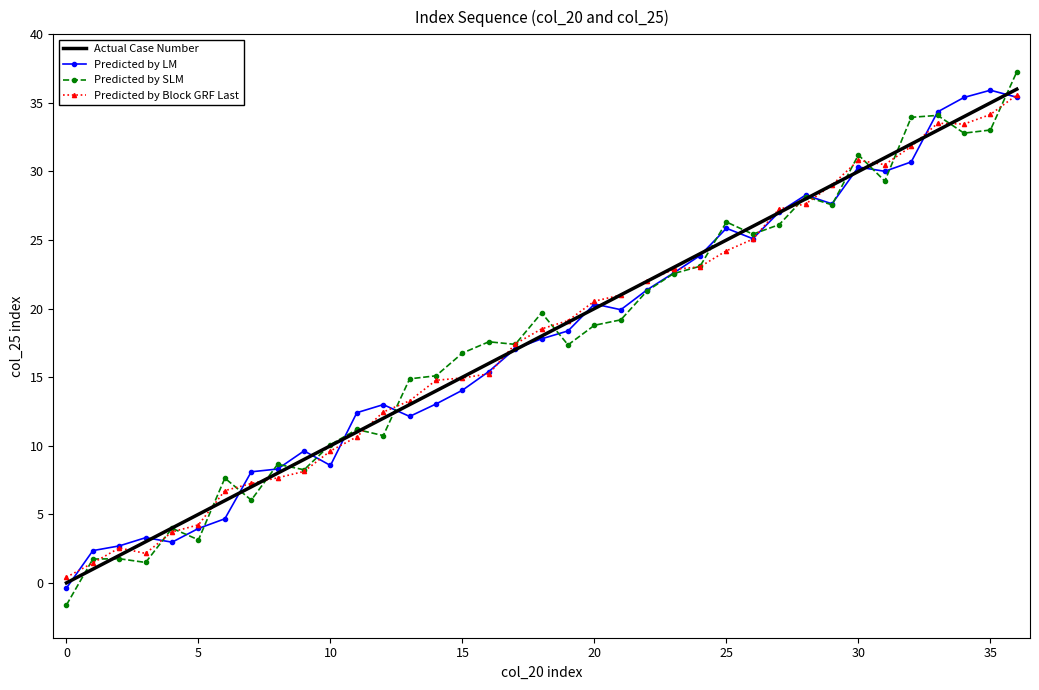

How many times do Predicted by Block GRF Last and Actual Case Number cross each other?

15